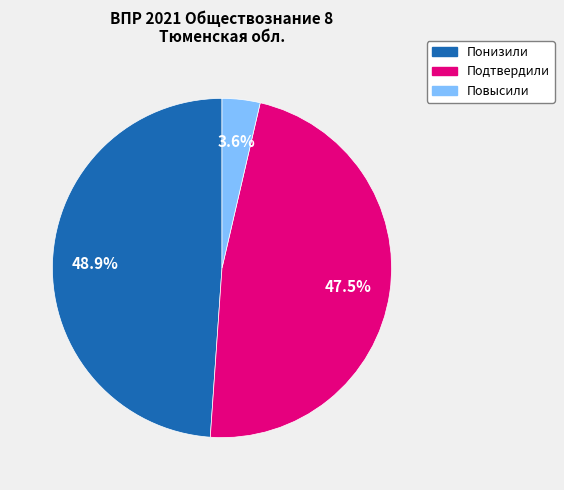

Rank the categories by value from highest to lowest.

Понизили, Подтвердили, Повысили